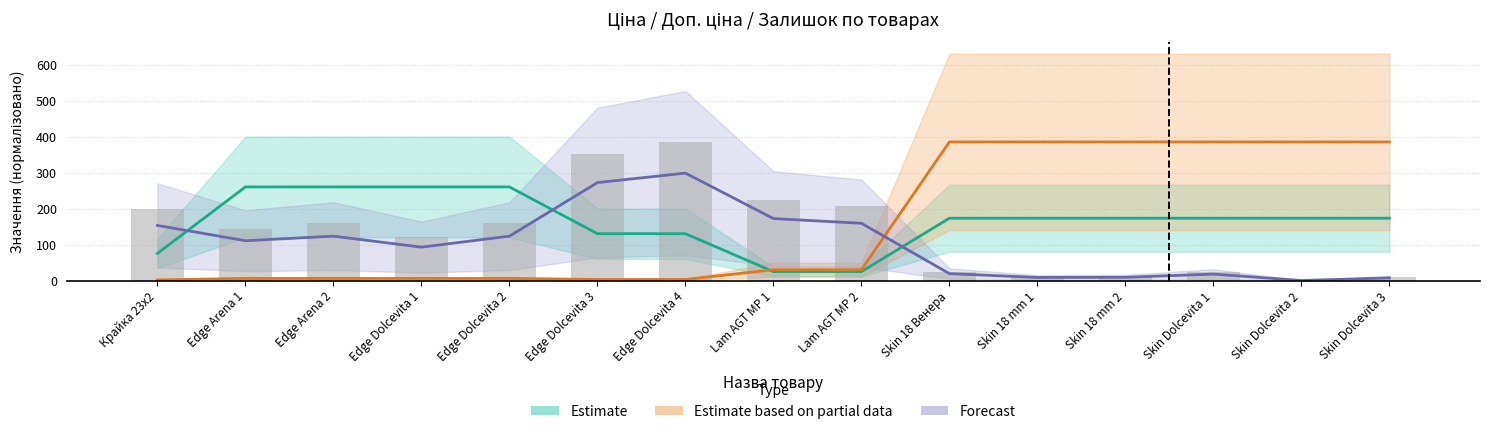

Which series has the largest range (max minus min)?

Залишок